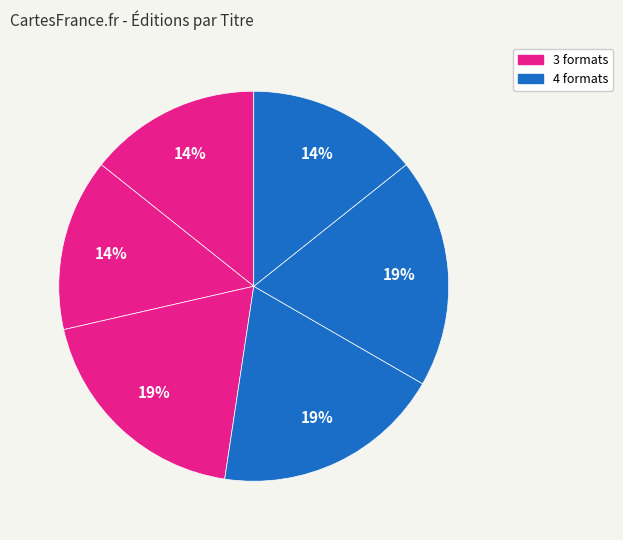

How many slices are in this pie chart?

6